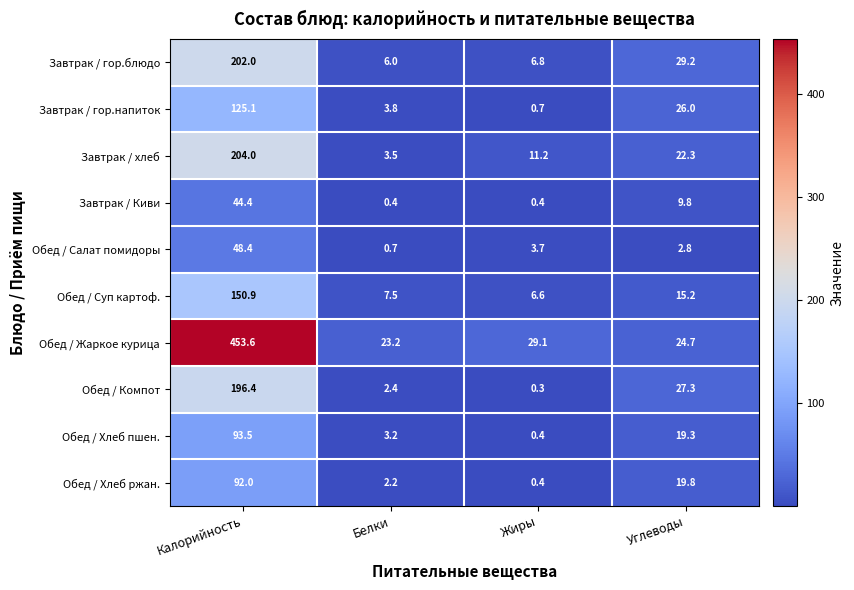

Is the value of Завтрак / Киви at Калорийность greater than the value of Обед / Жаркое курица at Белки?

Yes